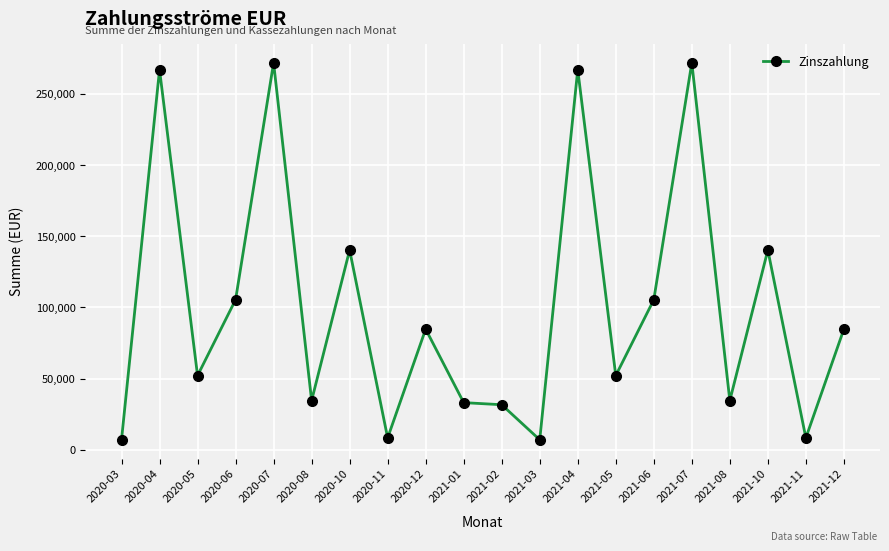

What is the sum of the values at 2021-02 and 2021-04?

298597.5